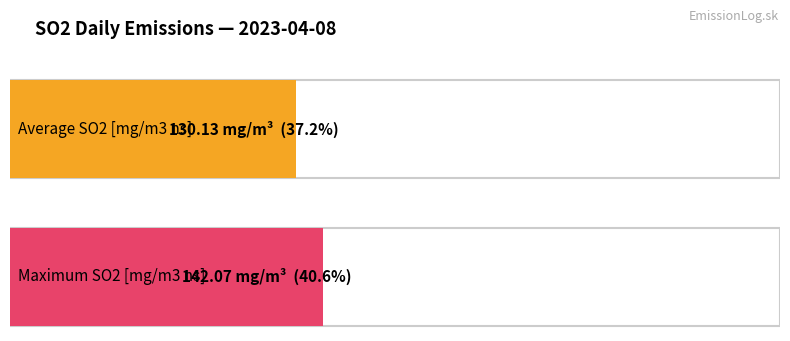

What is the average value?

130.1